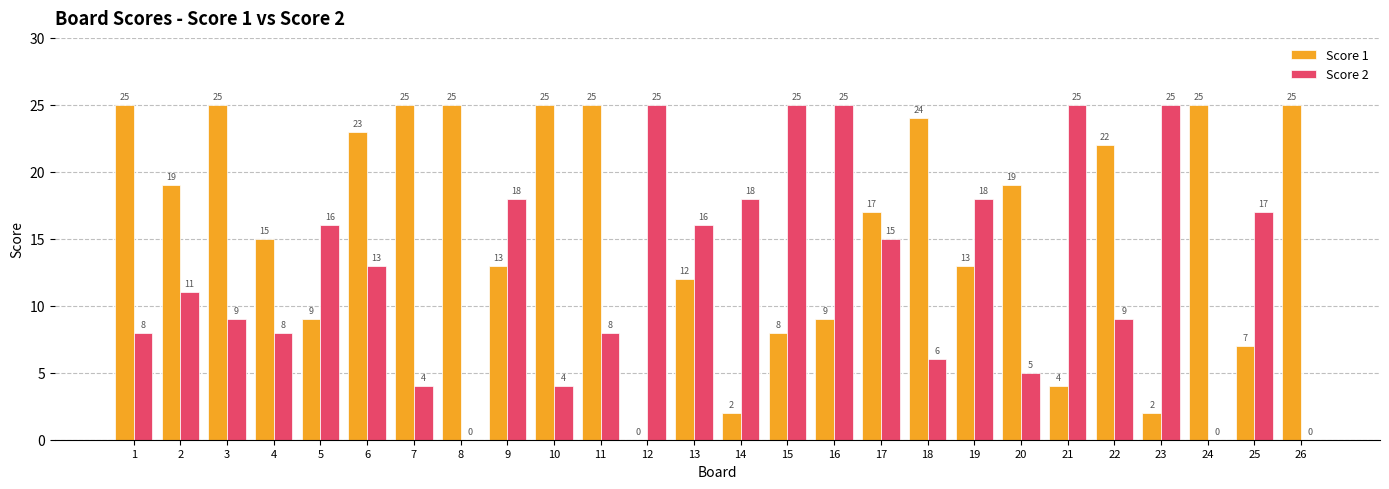

What are all the series names shown in the legend?

Score 1, Score 2